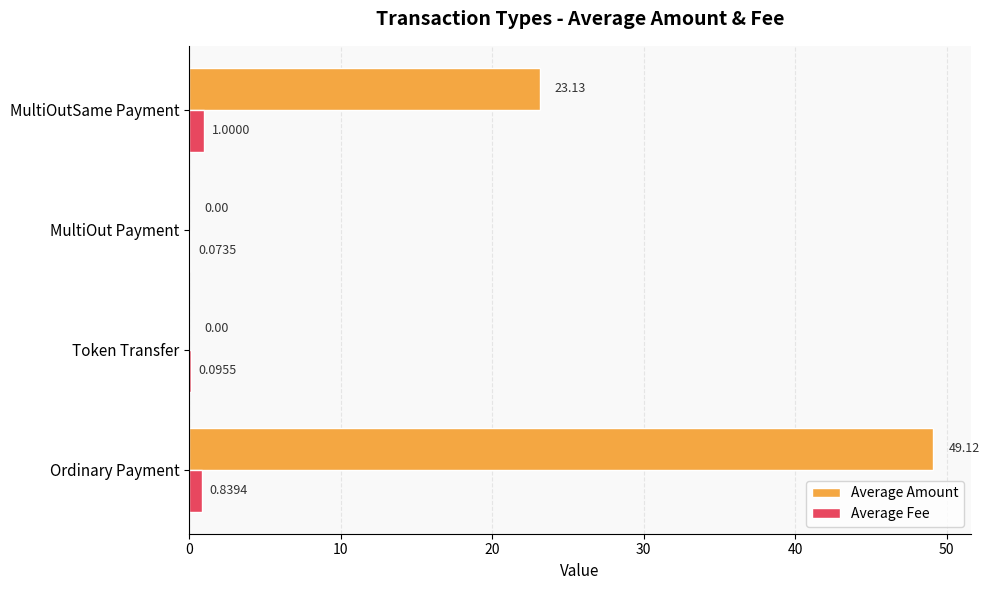

Count the number of categories in the chart.

4